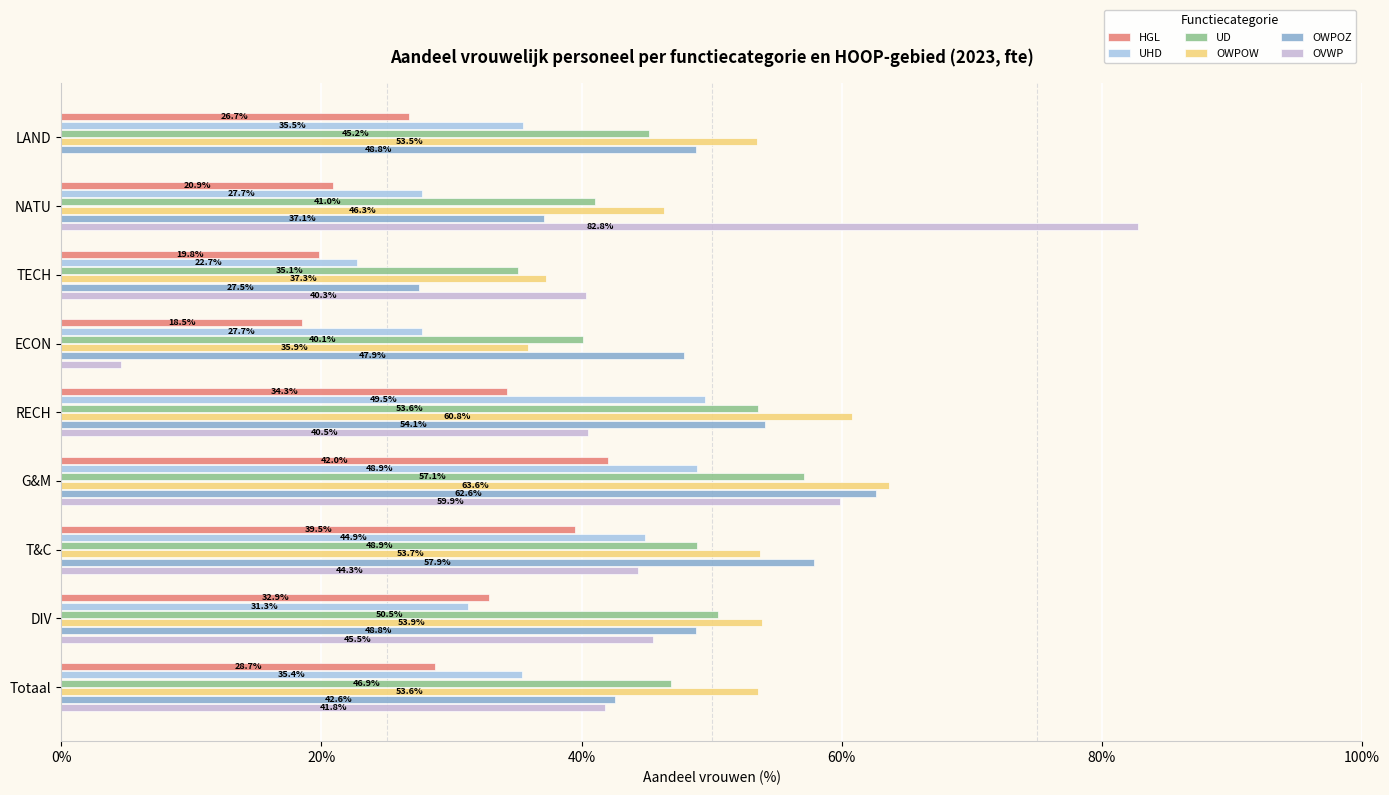

At which category does the chart reach its peak across all series?

NATU